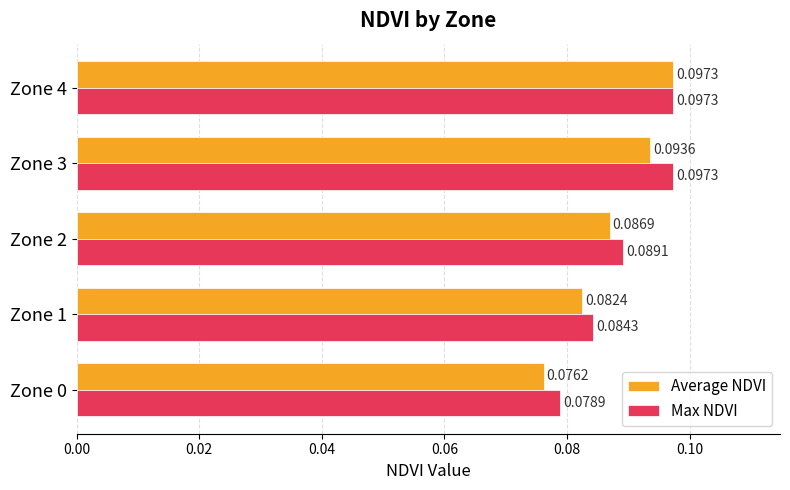

Rank the series by their average value, from highest to lowest.

Max NDVI, Average NDVI